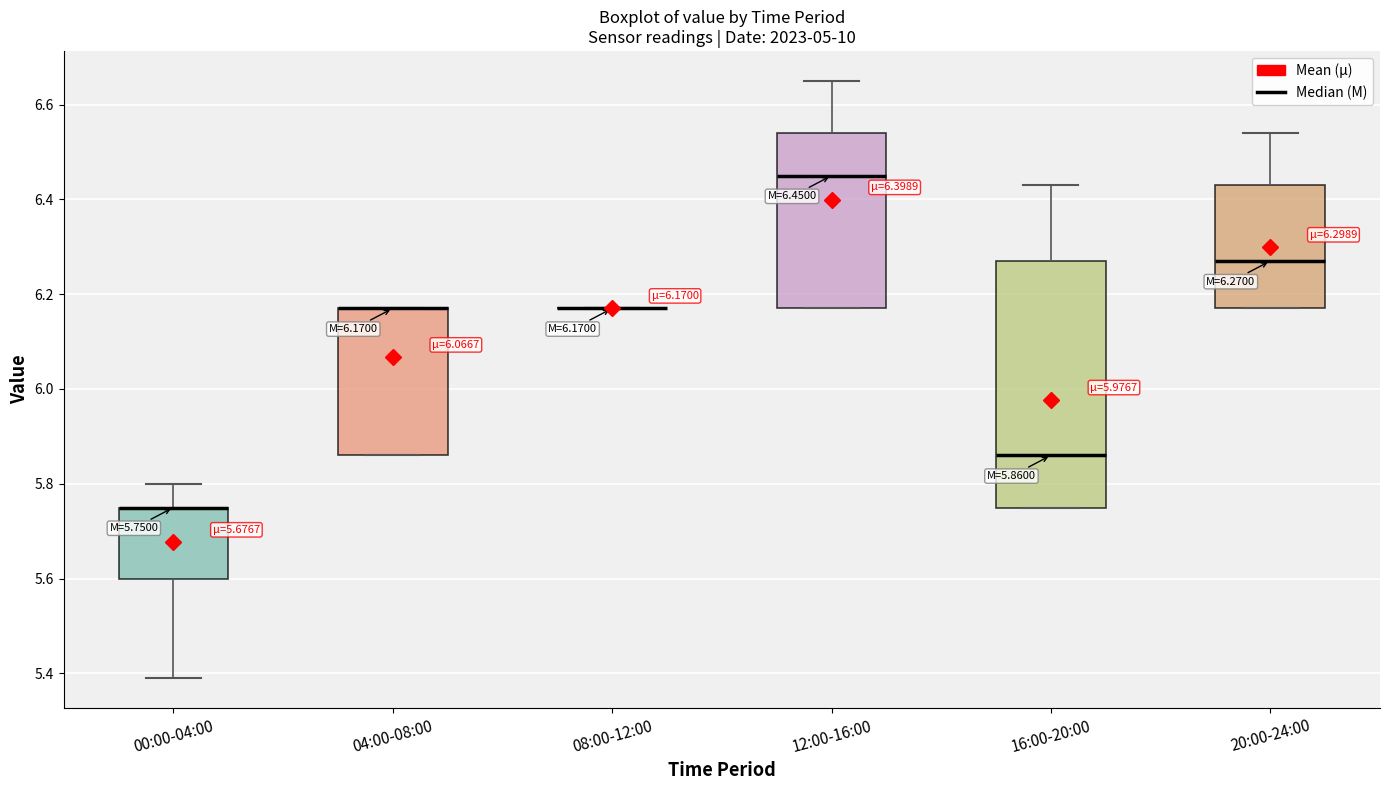

Comparing the boxes themselves (not the whiskers), which one is the tallest?

16:00-20:00